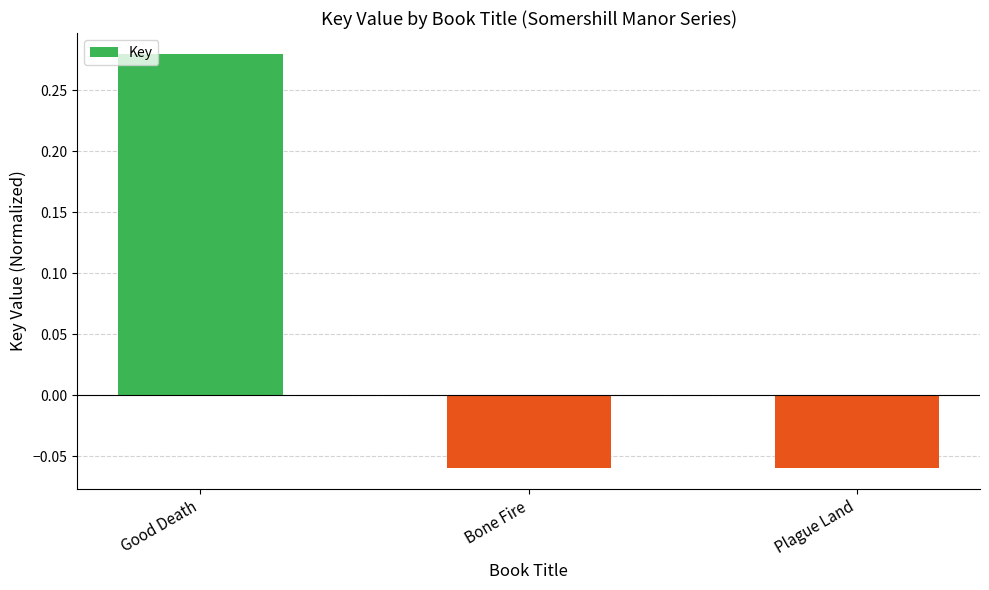

True or false: the data shows -0.0 at Plague Land.

False